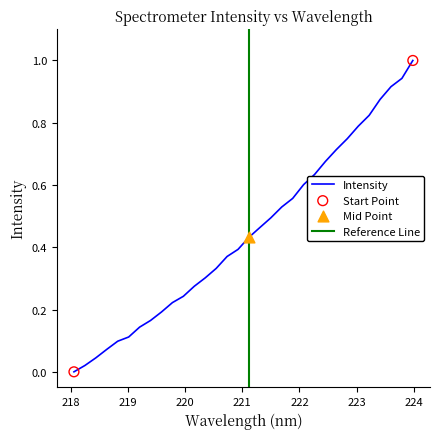

Which has a higher value, 219.589 or 222.0721?

222.0721